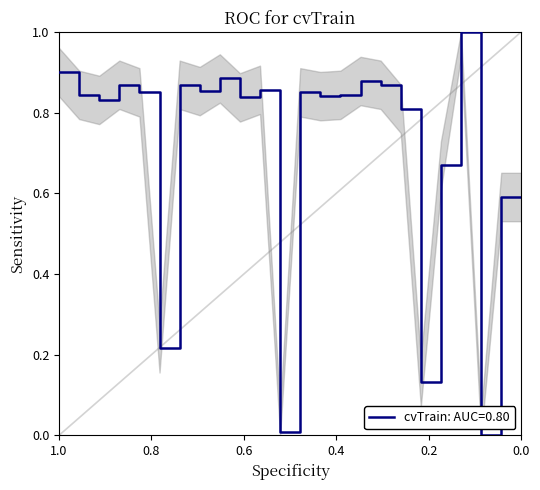

How many points are higher than both their immediate neighbors (excluding endpoints)?

7